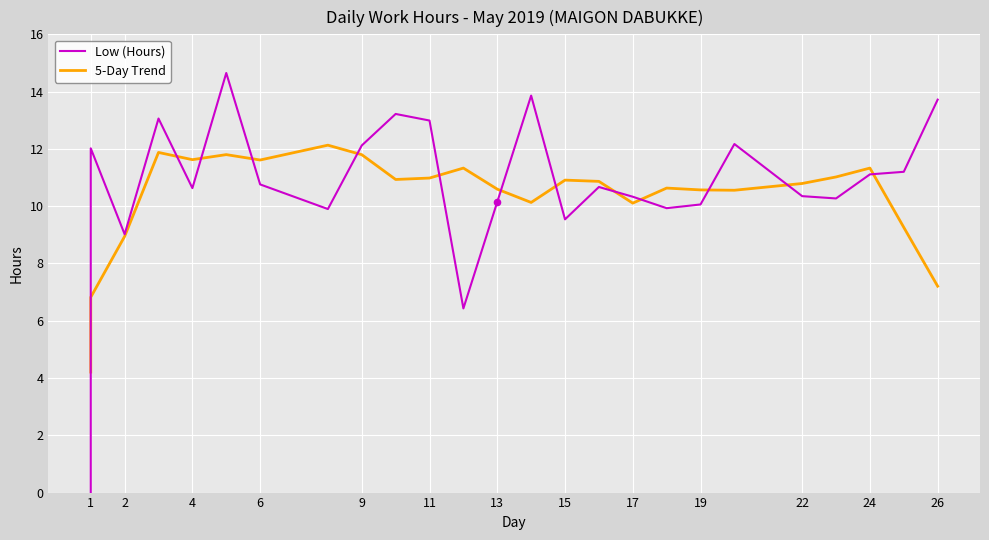

Which series has the largest Y range (max minus min)?

Low (Hours)